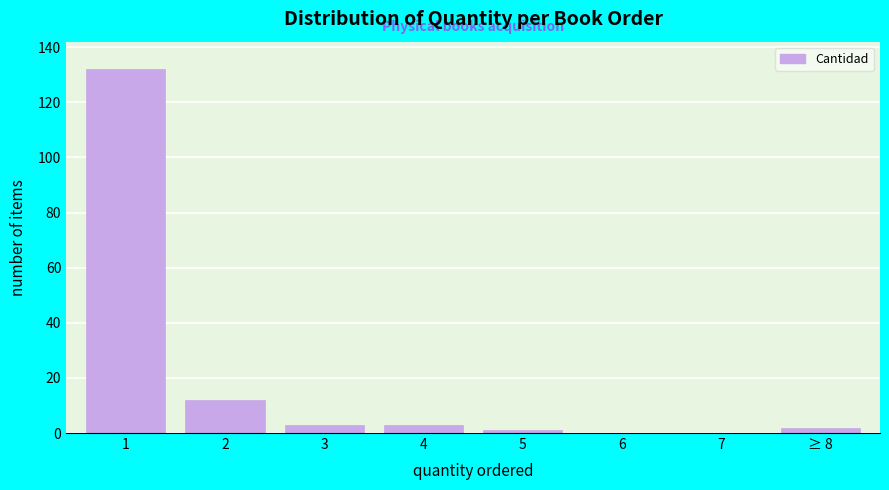

Reading left to right, extract all data points from this chart.

1=132	2=12	3=3	4=3	5=1	6=0	7=0	≥ 8=2